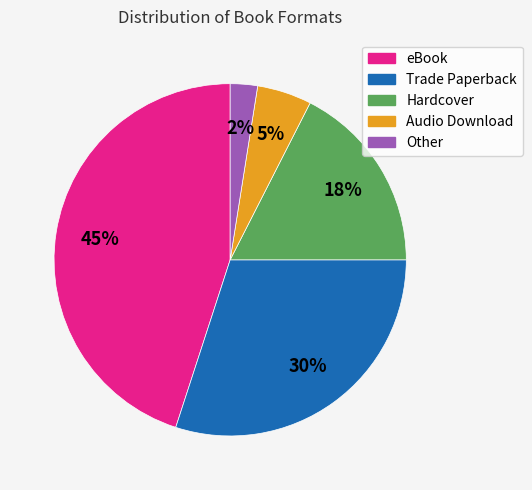

Does Audio Download represent more than half of the total?

No